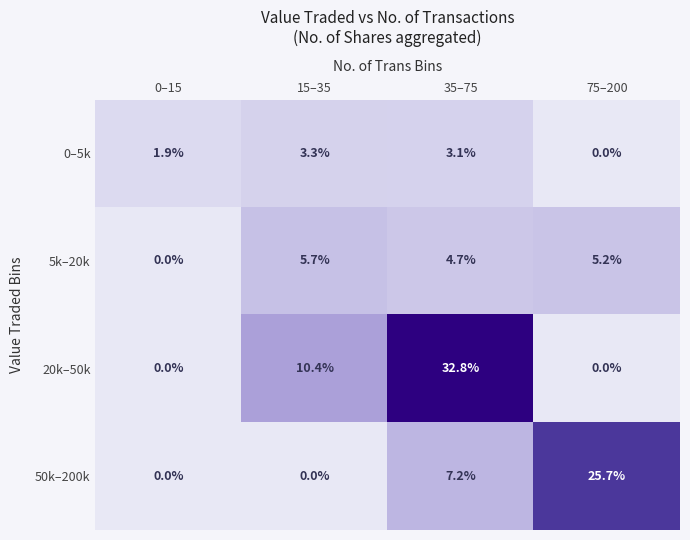

At 35–75, list the series in order from smallest to largest.

0–5k, 5k–20k, 50k–200k, 20k–50k